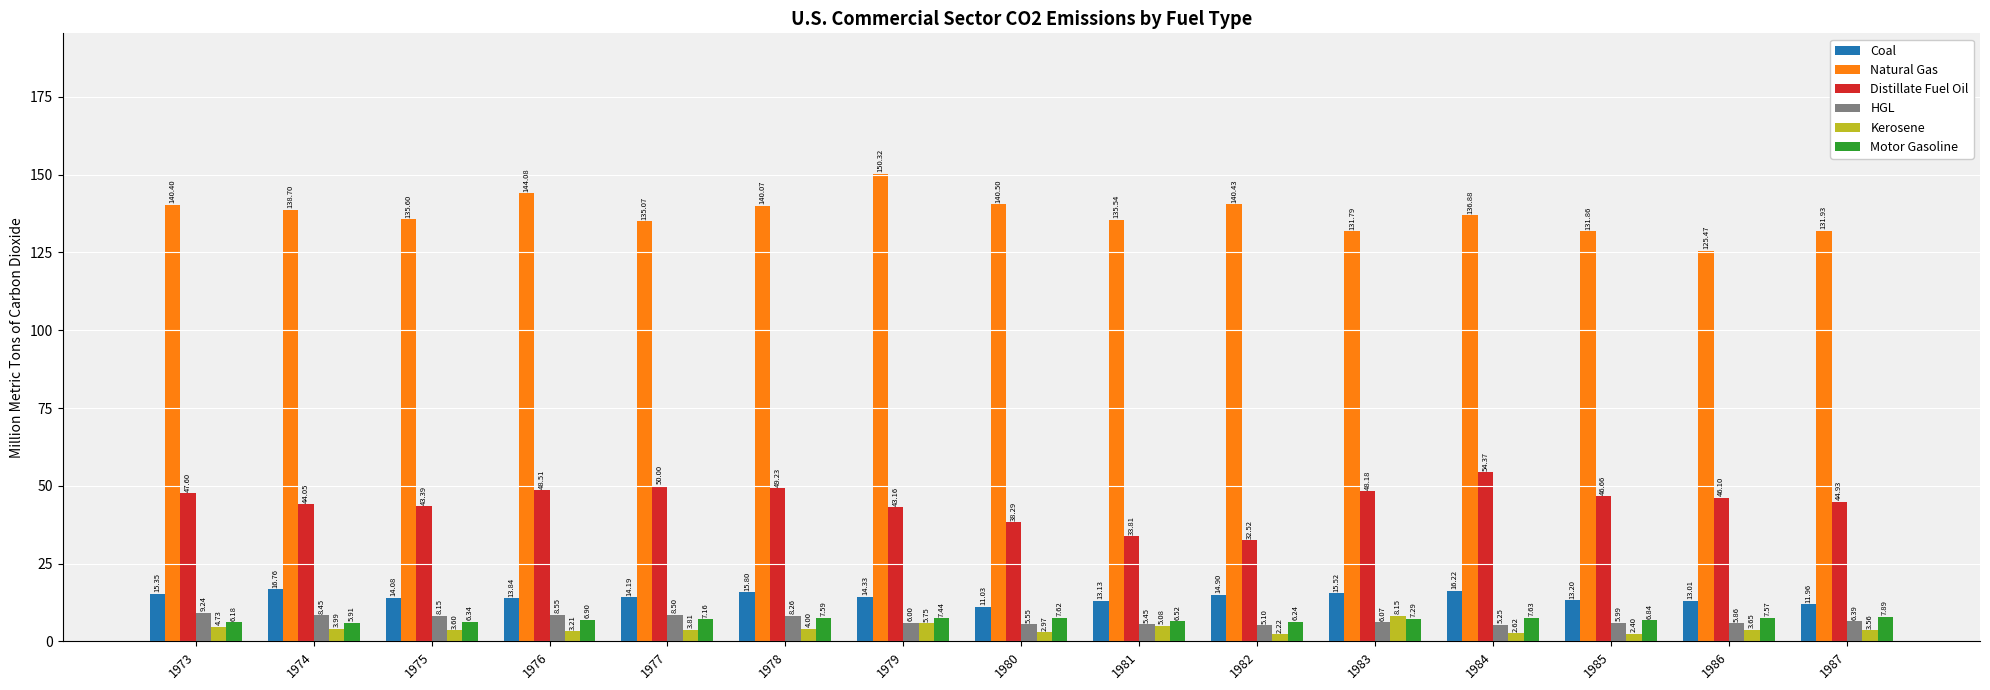

Which series has the widest spread of values?

Natural Gas